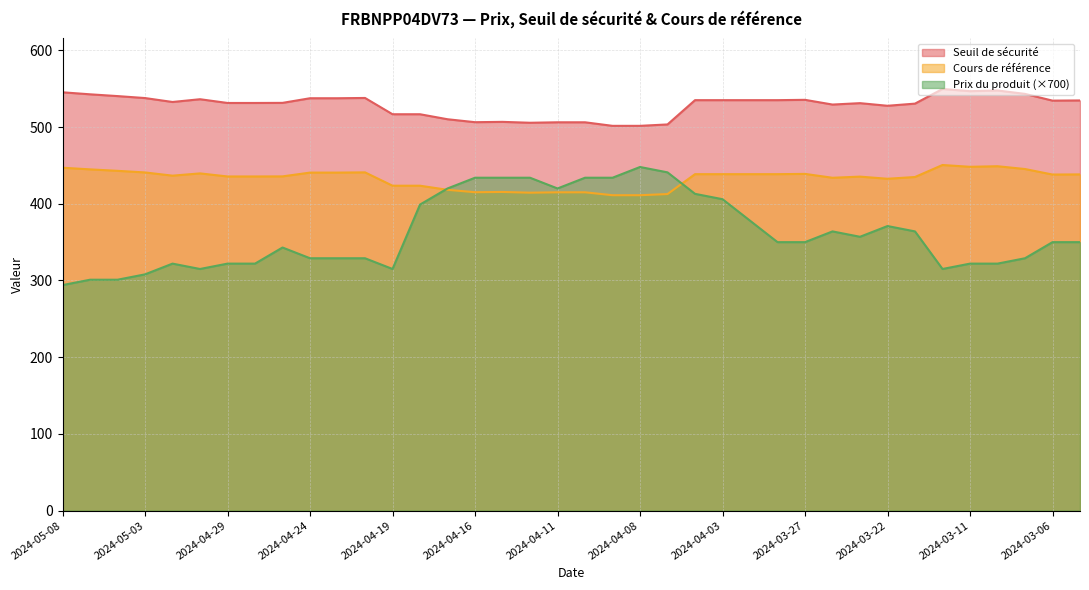

What are all the series names shown in the legend?

Seuil de sécurité, Cours de référence, Prix du produit (×700)